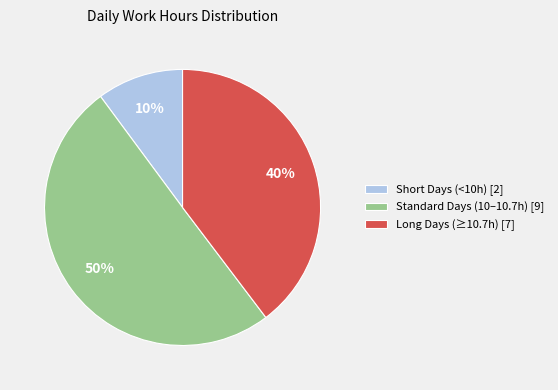

True or false: Standard Days (10–10.7h) [9] accounts for 50% of the total.

True